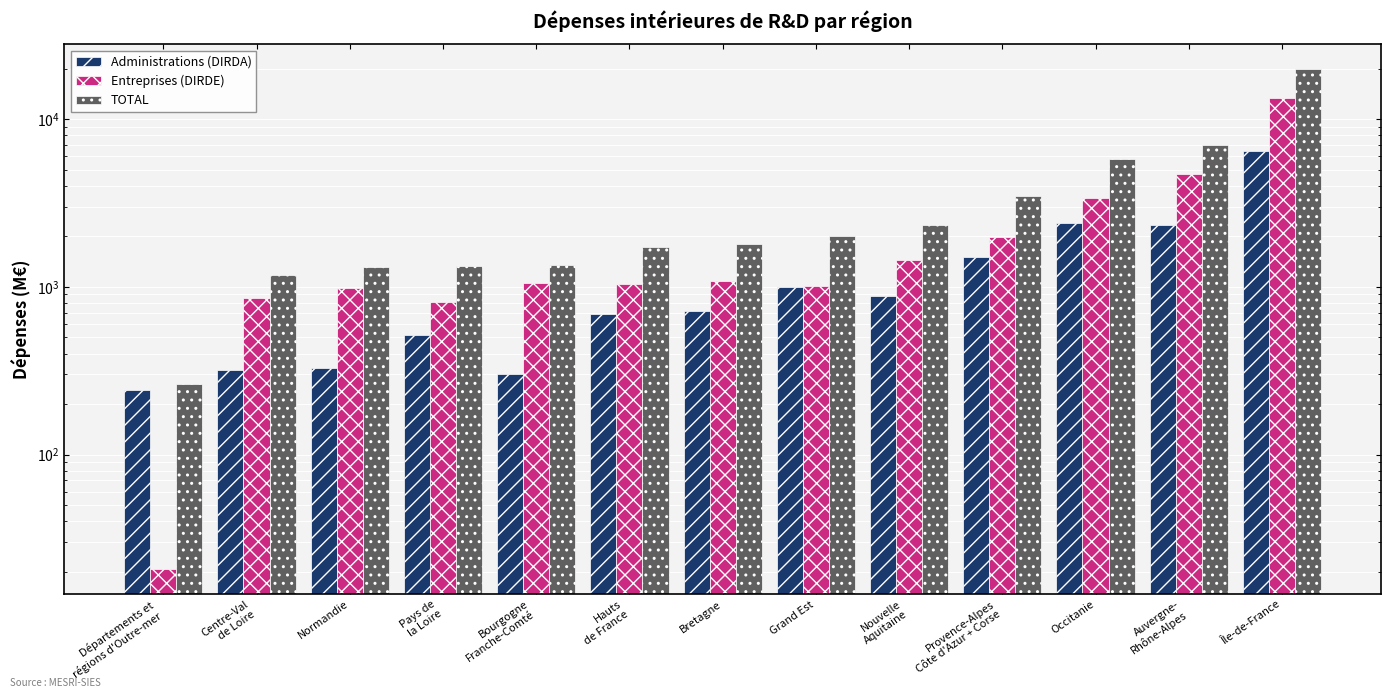

What is the smallest value displayed?

20.6